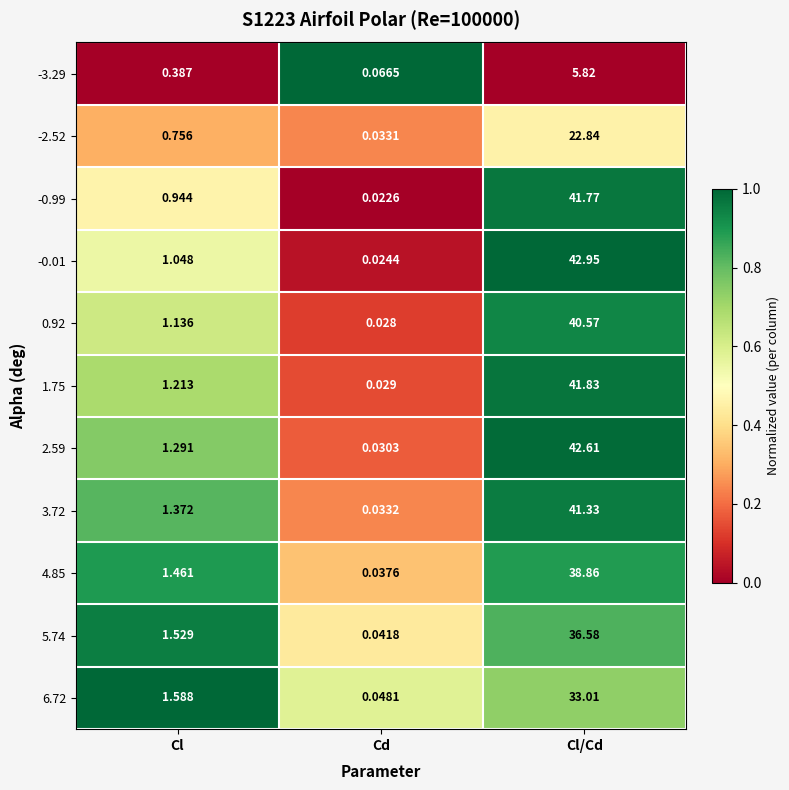

At how many categories does at least one series exceed 0?

3